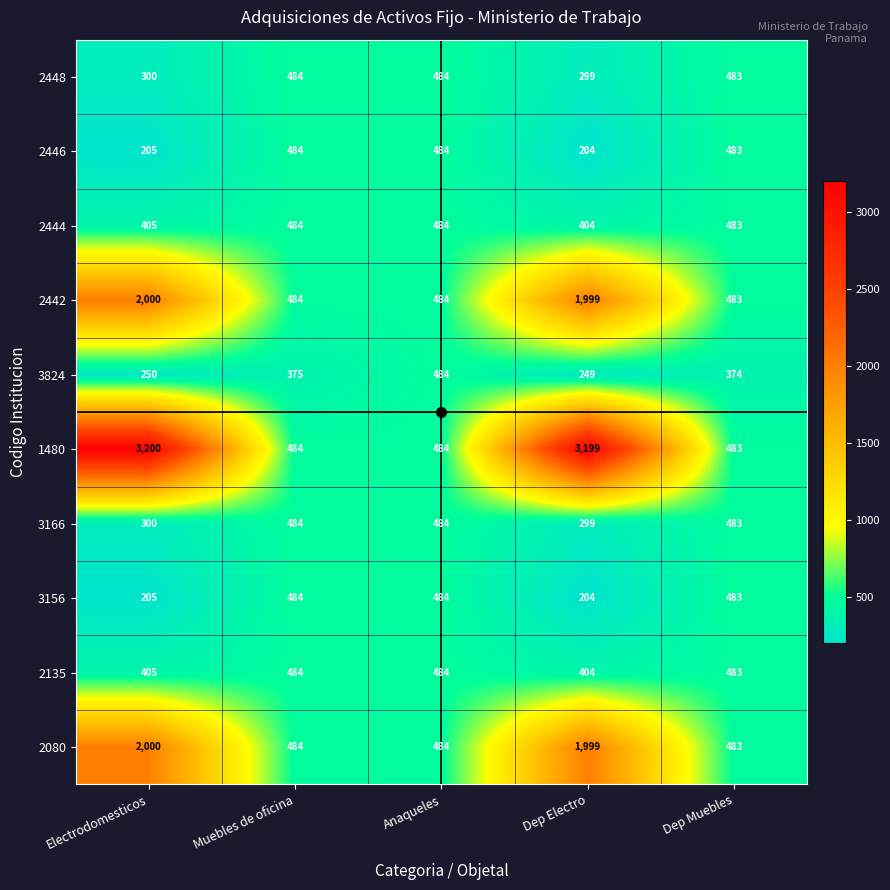

True or false: 3824 has a value of 414 at Electrodomesticos.

False